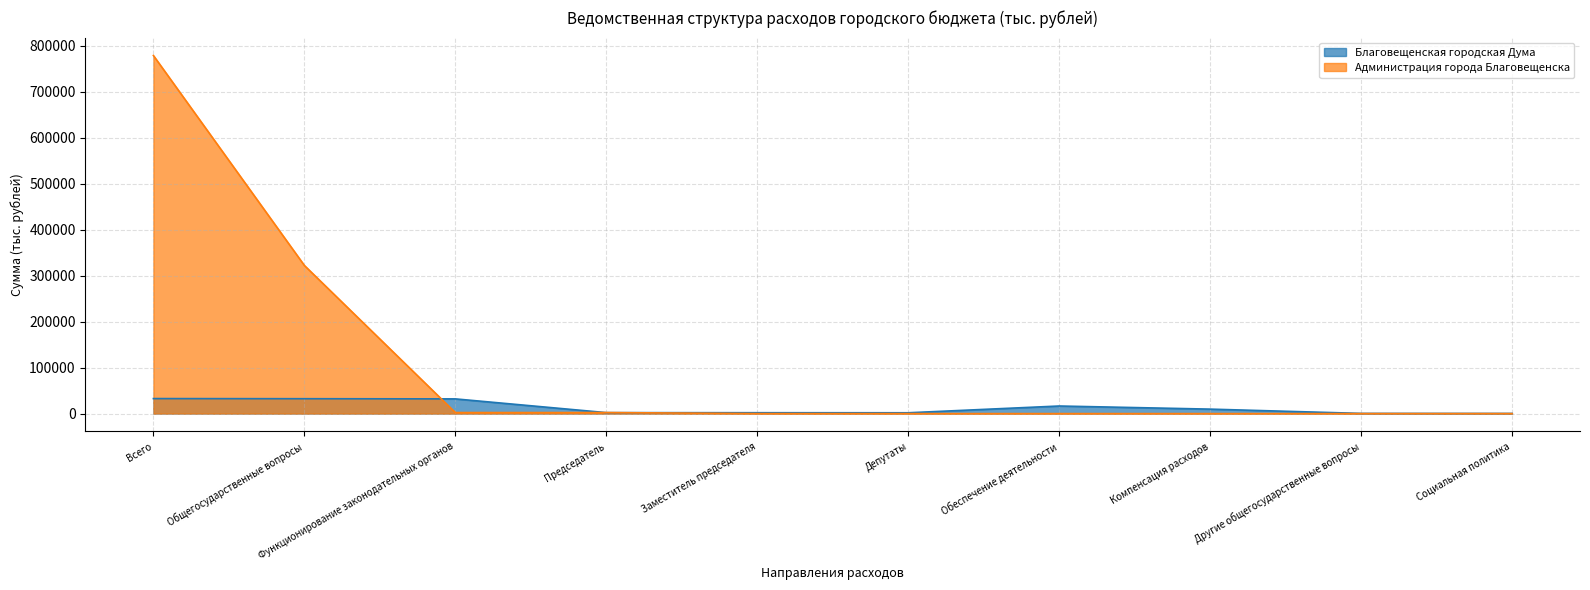

How many distinct data groups are displayed?

2